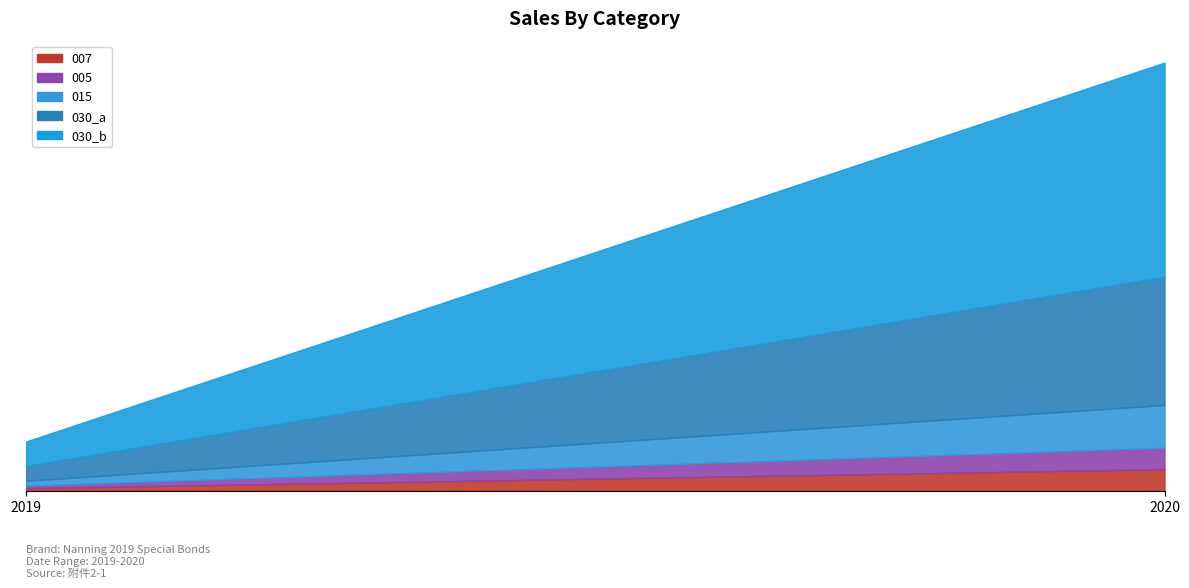

True or false: 007 and 030_a intersect in this chart.

False